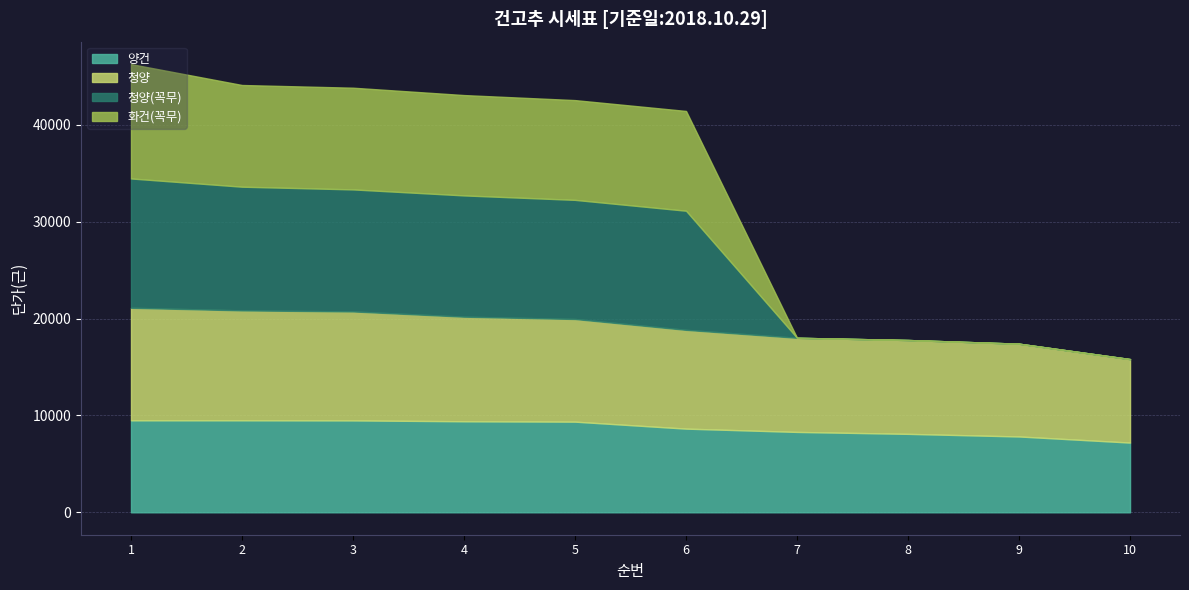

Which has a higher value, 7 or 5?

5